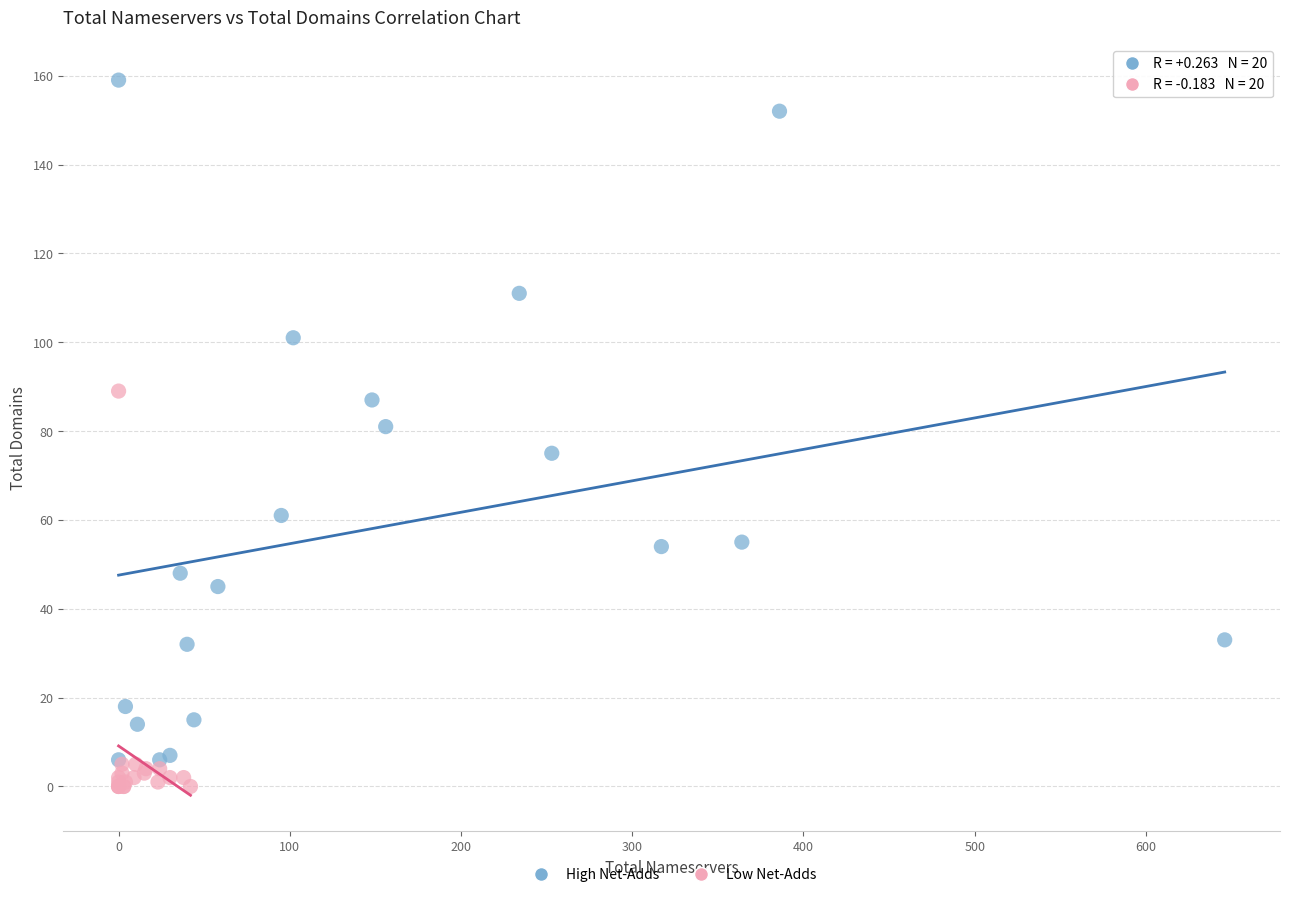

Which series has the widest spread of Y values?

High Net-Adds